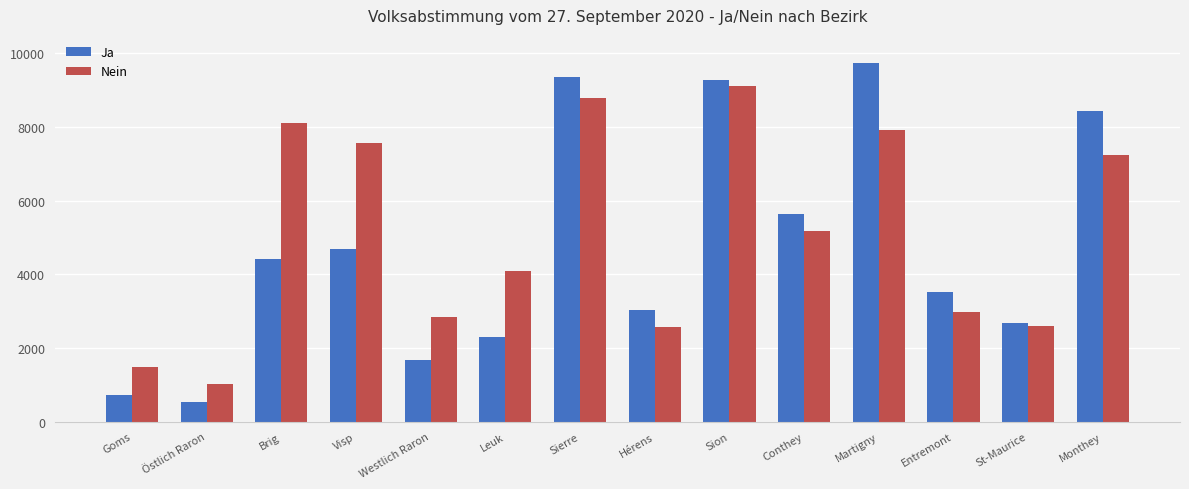

Rank the series at Sierre from lowest to highest value.

Nein, Ja